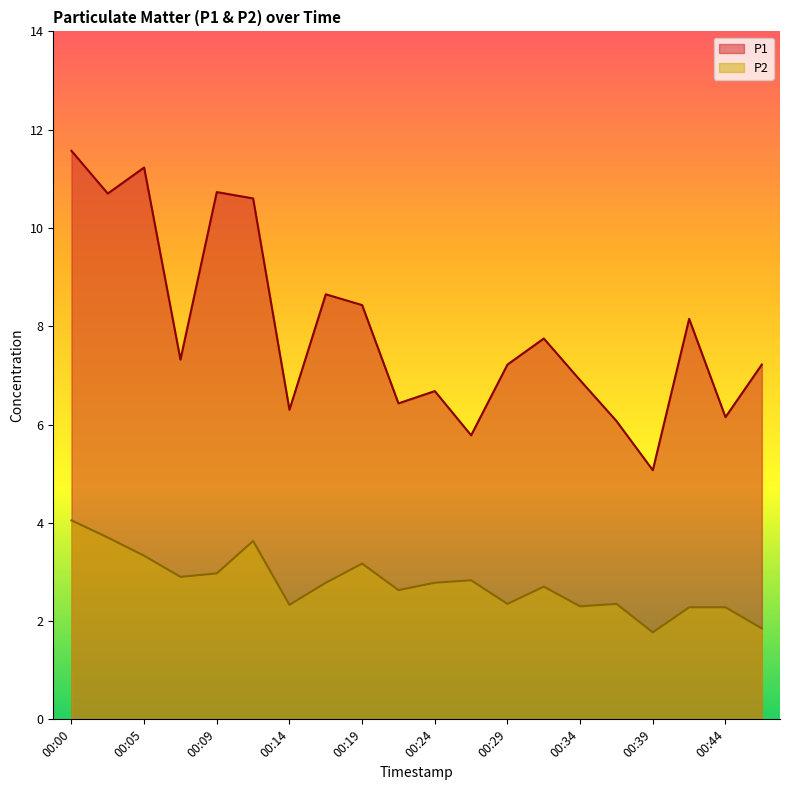

What are all the series names shown in the legend?

P1, P2